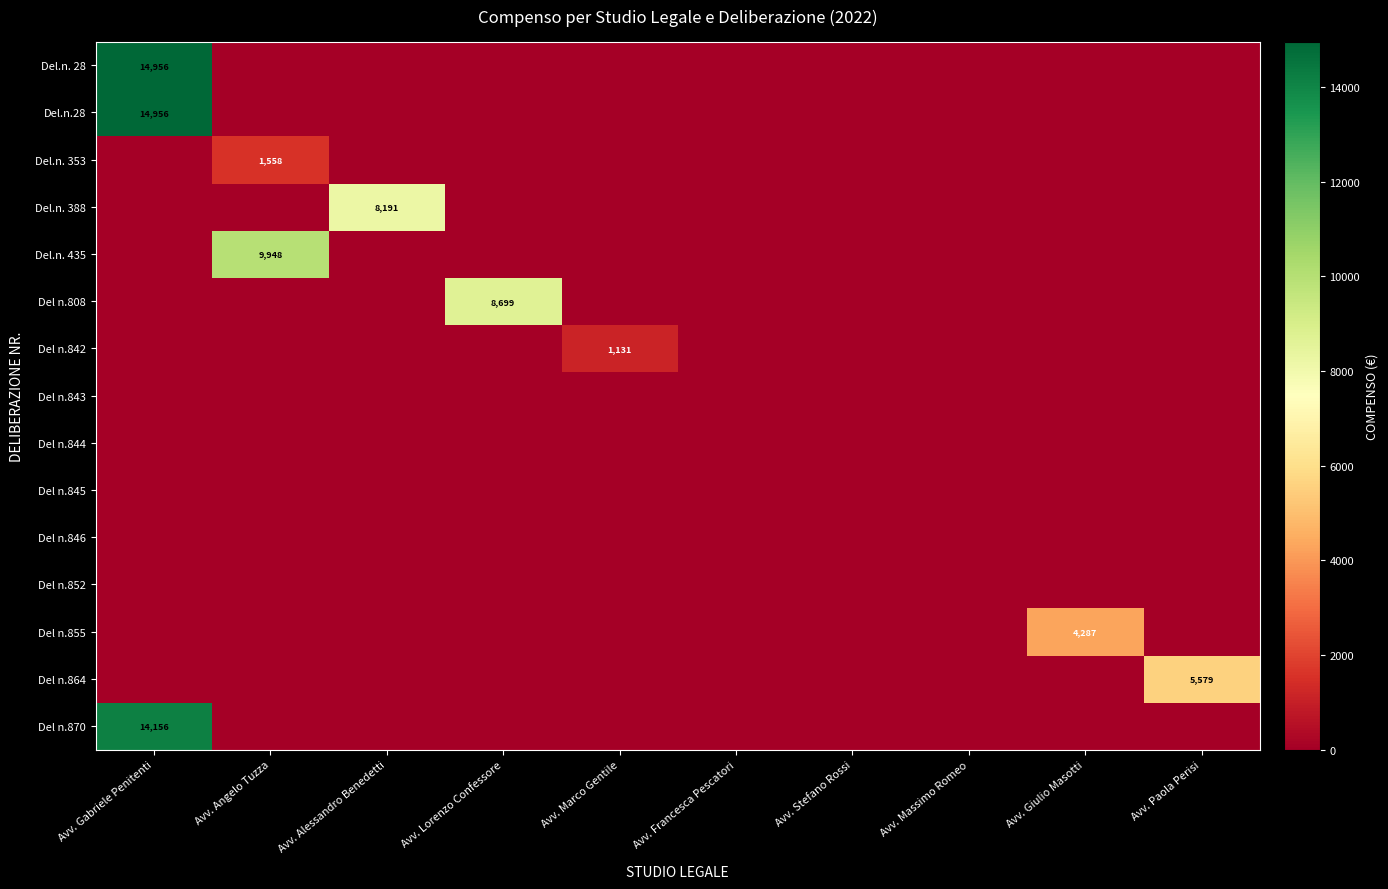

Which series has the largest range (max minus min)?

Del.n. 28